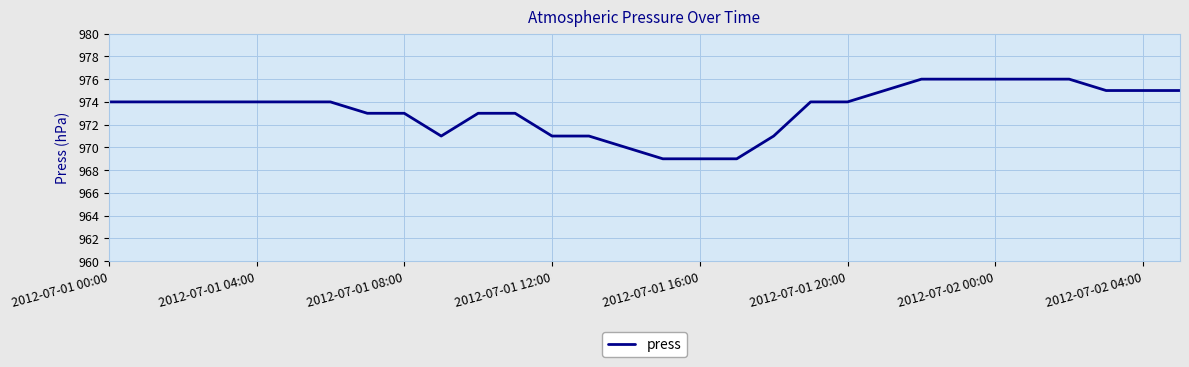

What is the greatest value displayed?

976